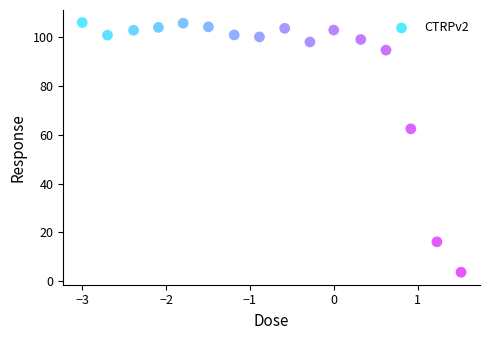

What is the range of X values (max minus min)?

4.5